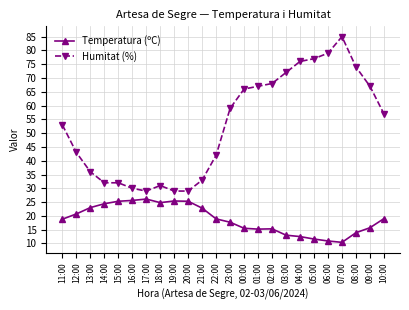

Is the value of Humitat (%) at 06:00 greater than the value of Temperatura (ºC) at 00:00?

Yes